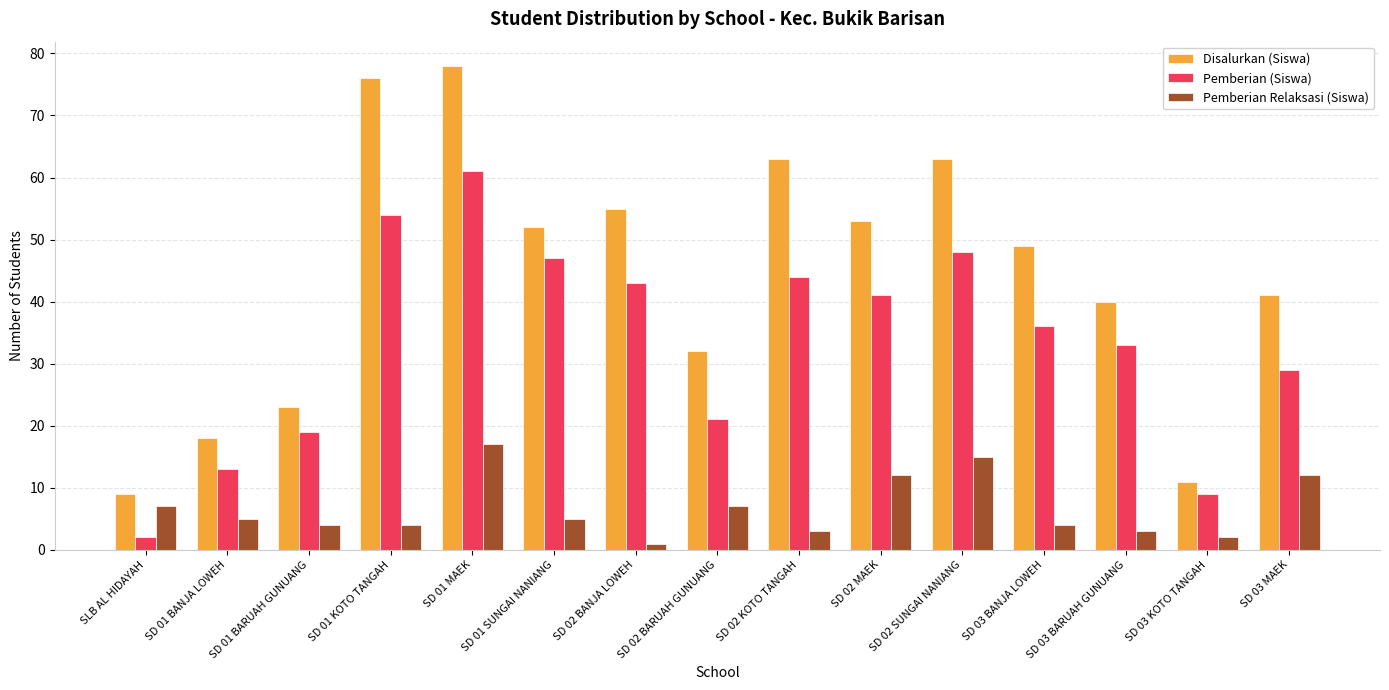

Rank the series by their average value, from highest to lowest.

Disalurkan (Siswa), Pemberian (Siswa), Pemberian Relaksasi (Siswa)